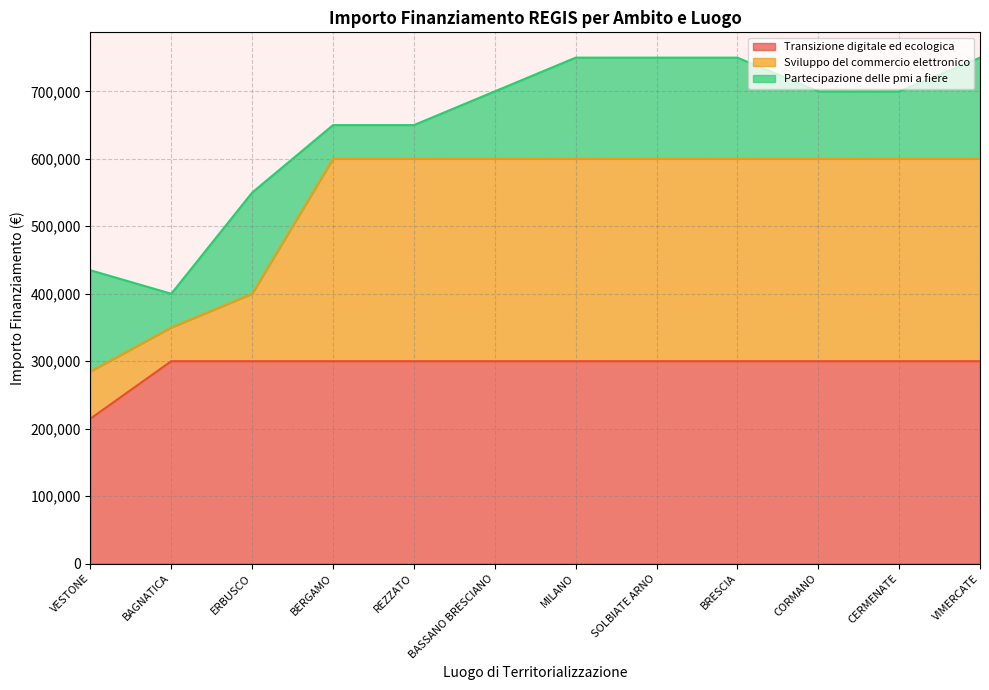

At which label does Transizione digitale ed ecologica reach its minimum?

VESTONE